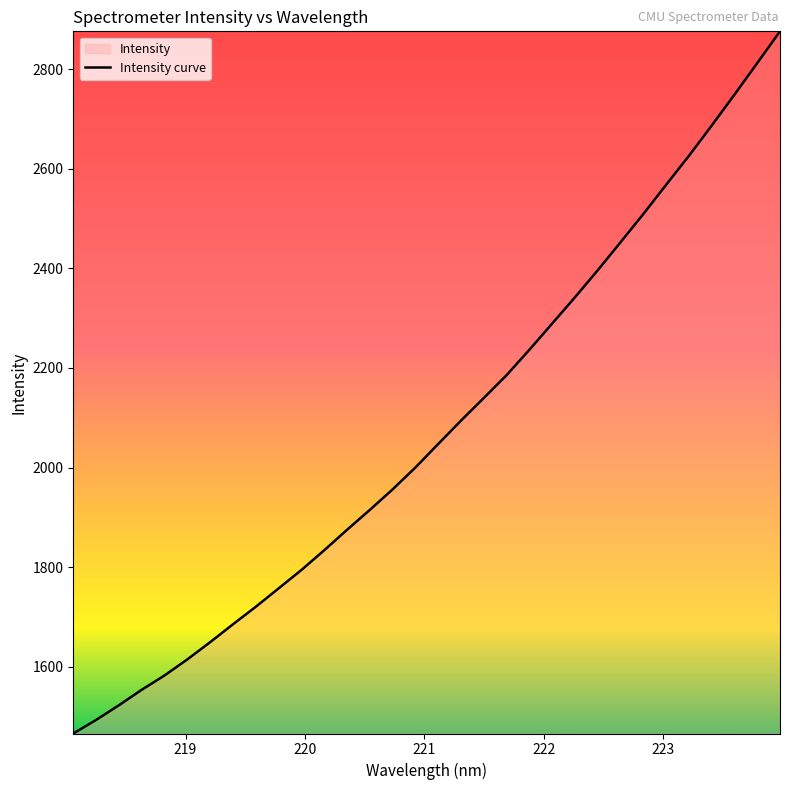

What is the smallest value displayed?

1466.3